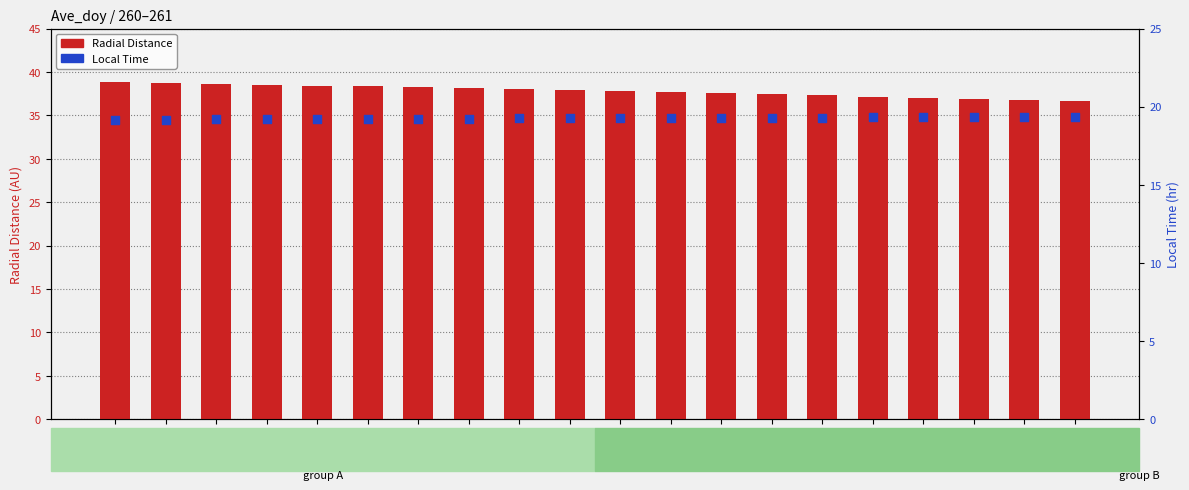

Which series has the widest spread of Y values?

Radial_Distance